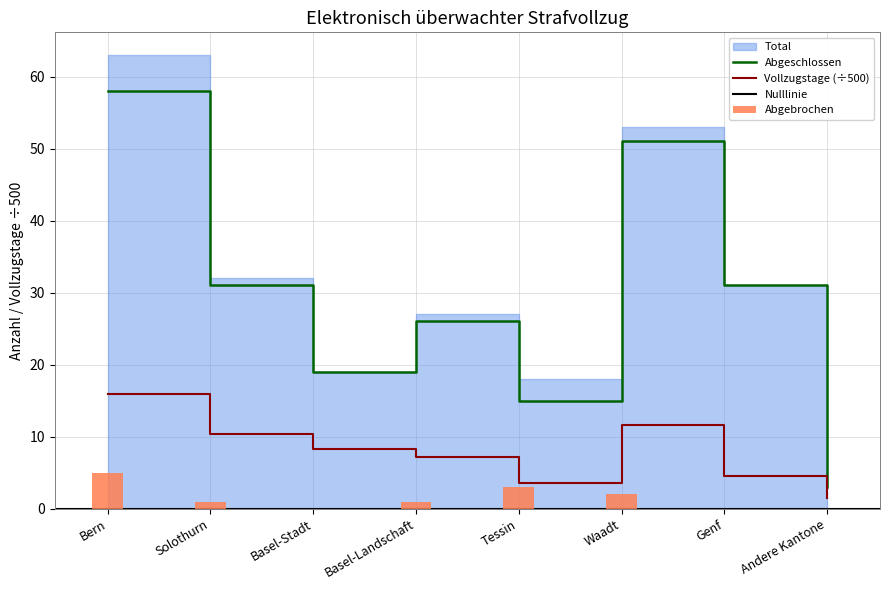

True or false: Vollzugstage (÷500) and Abgeschlossen cross at least once.

False